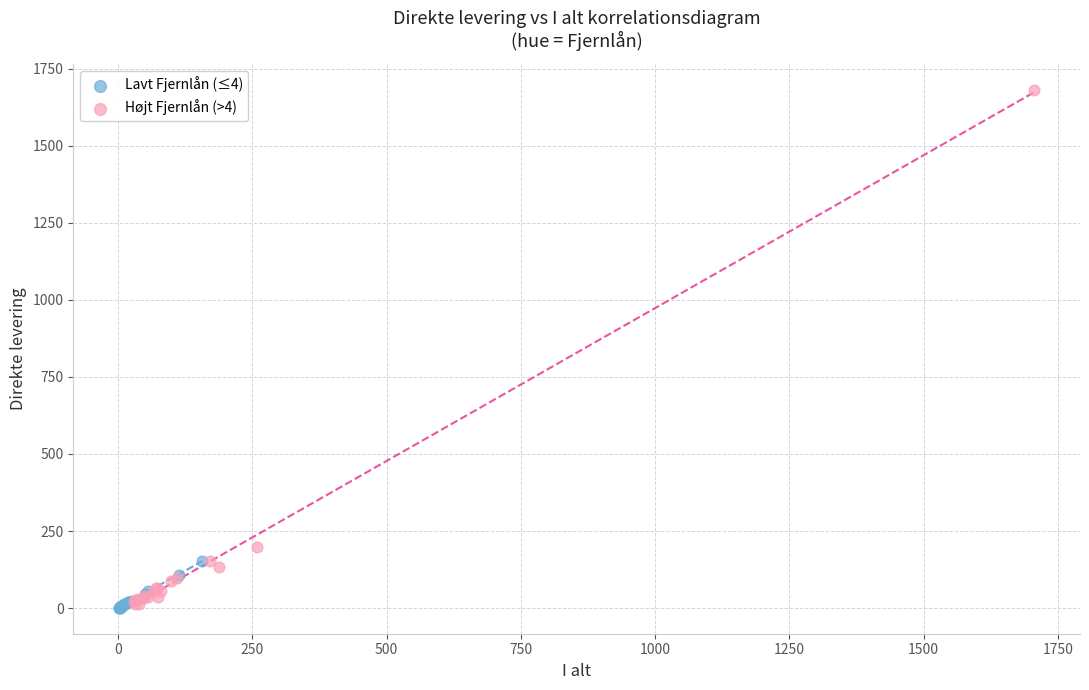

Which series has the widest spread of Y values?

Højt Fjernlån (>4)